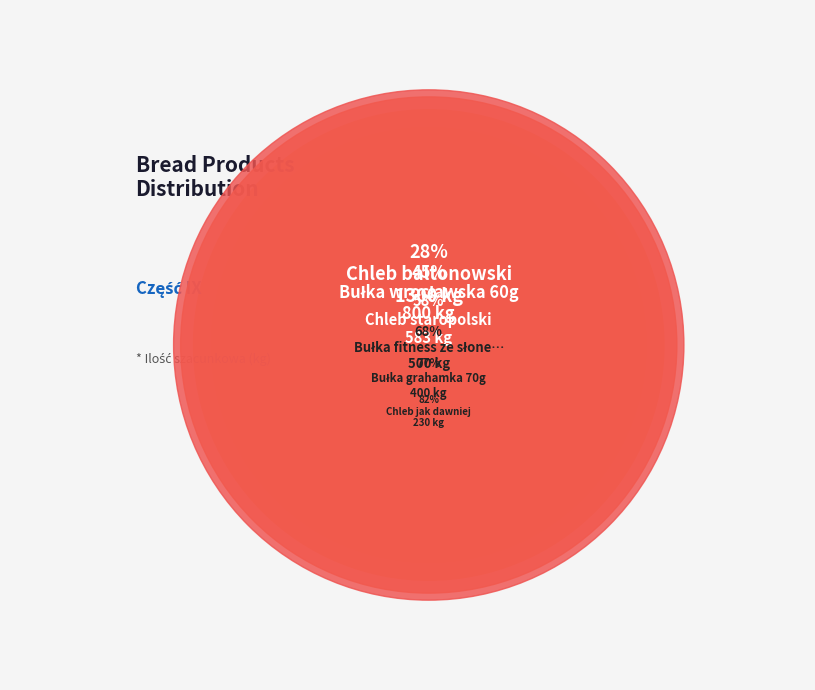

Do Bułka fitness ze słonecznikiem/dynią 50g and Chleb jak dawniej together represent more than half of the pie?

No